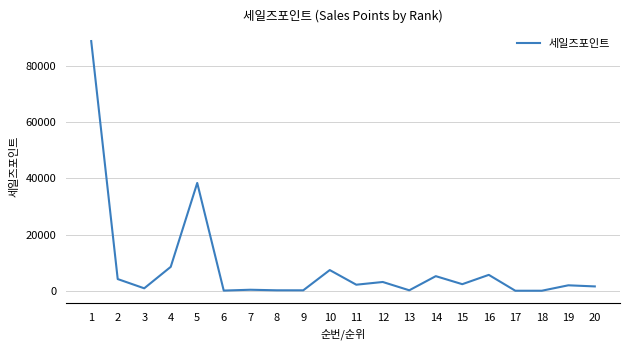

Where does the data first go above 2310?

1